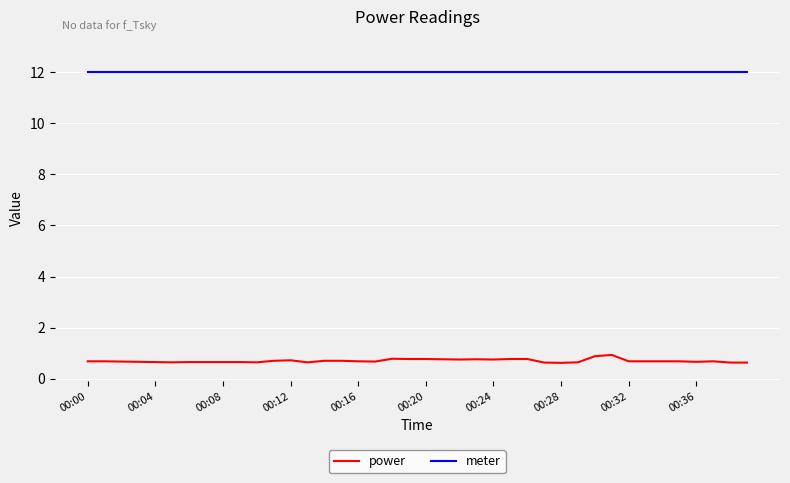

List the series in order of their peak value, lowest first.

power, meter